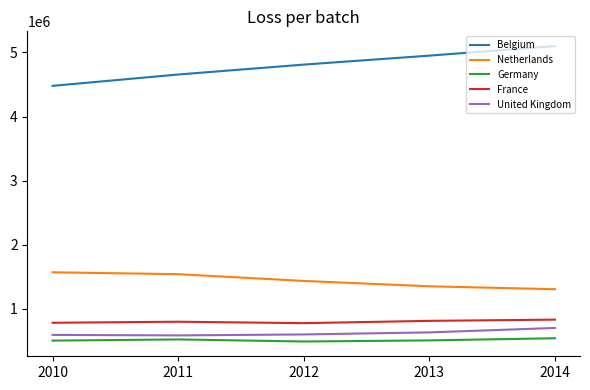

In France, how many points are higher than both neighbors (excluding endpoints)?

1